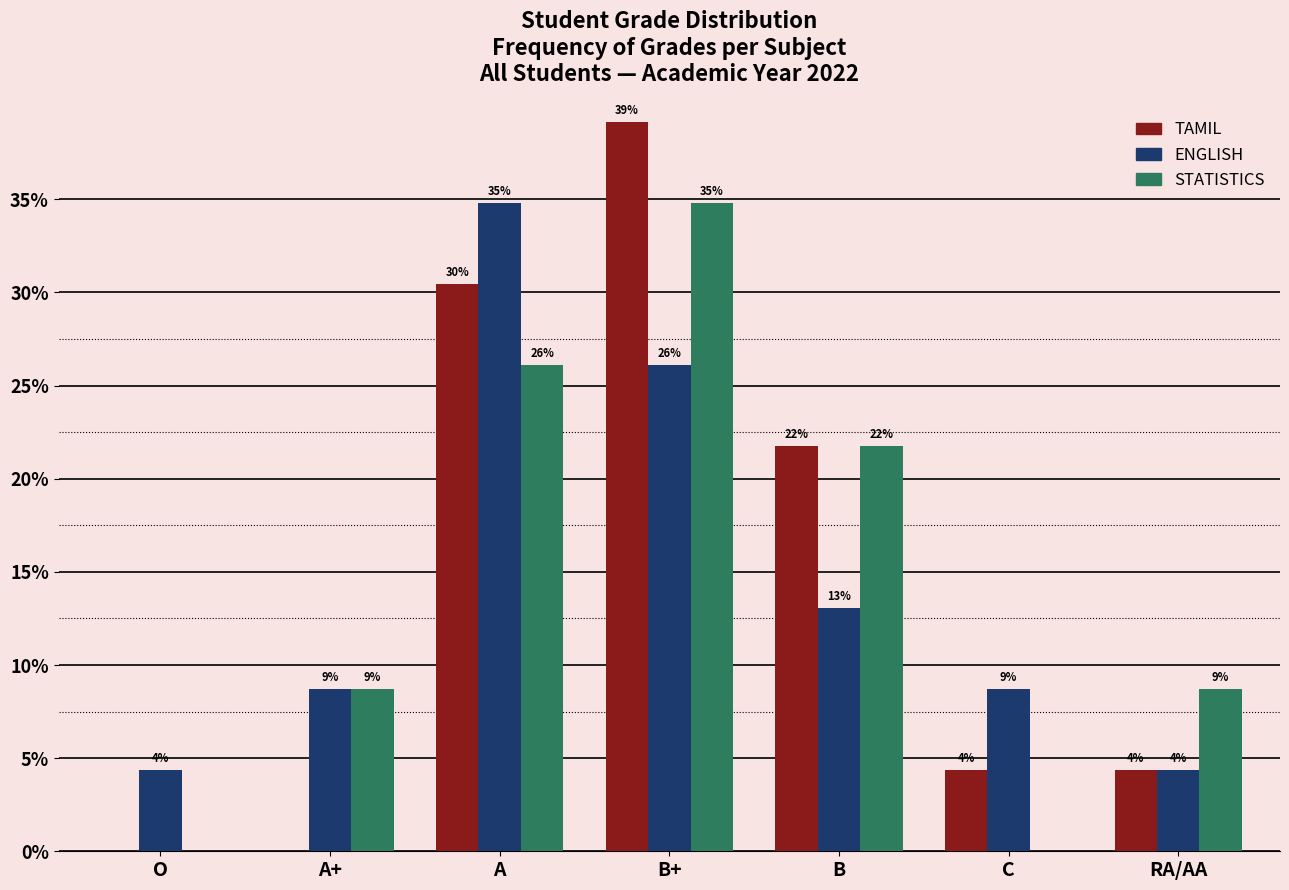

What are all the series names shown in the legend?

TAMIL, ENGLISH, STATISTICS